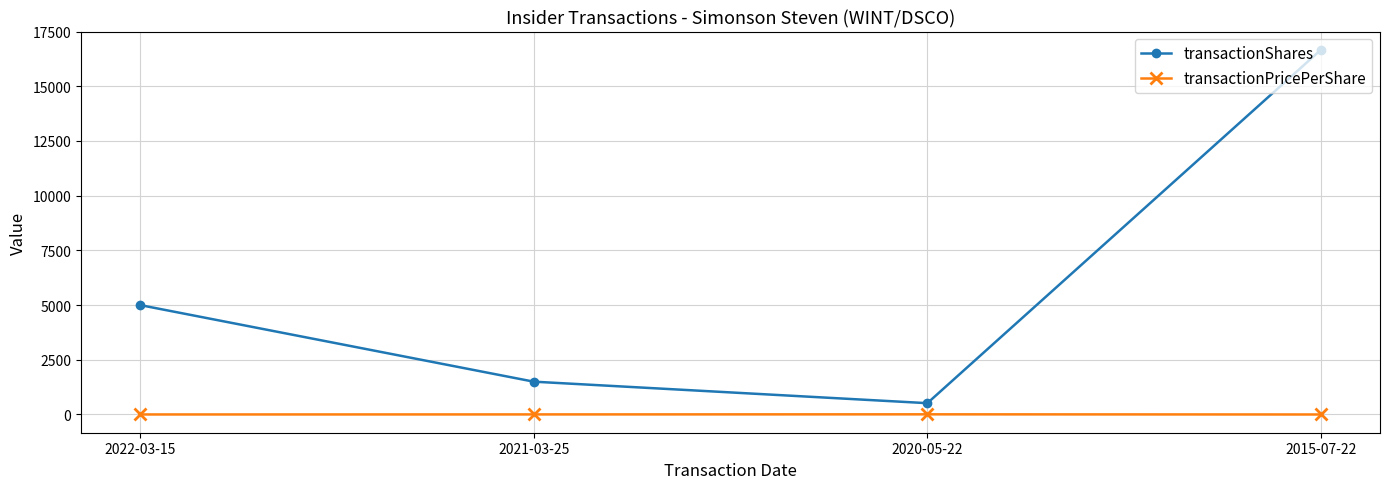

What is the sum of all transactionPricePerShare values?

11.5